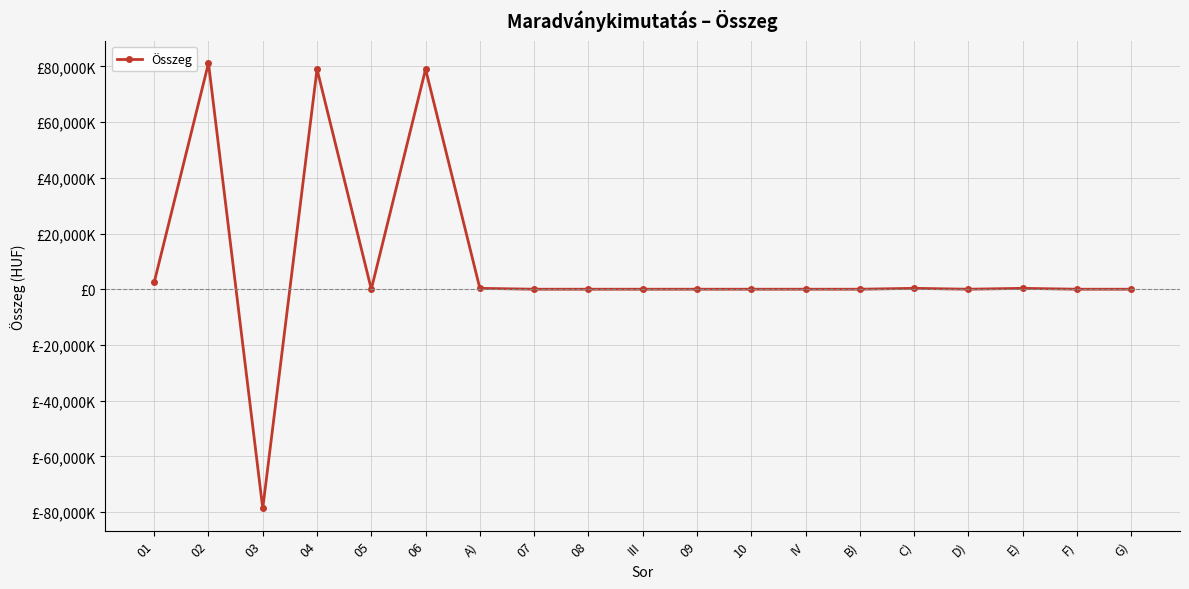

What is the label of the 11th point from the right?

08